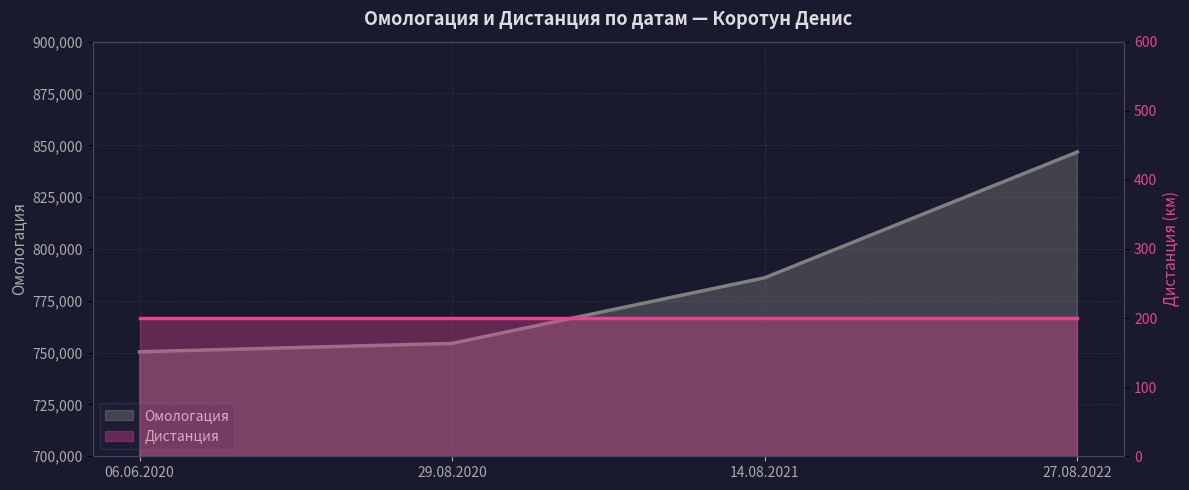

Rank the categories by value from lowest to highest.

06.06.2020, 29.08.2020, 14.08.2021, 27.08.2022